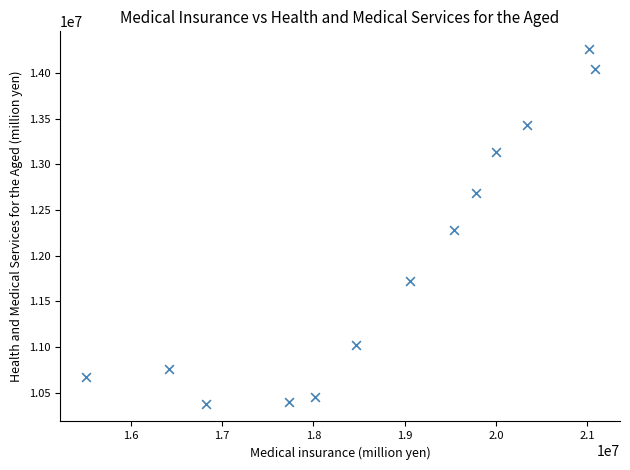

What is the range of X values (max minus min)?

5573826.7